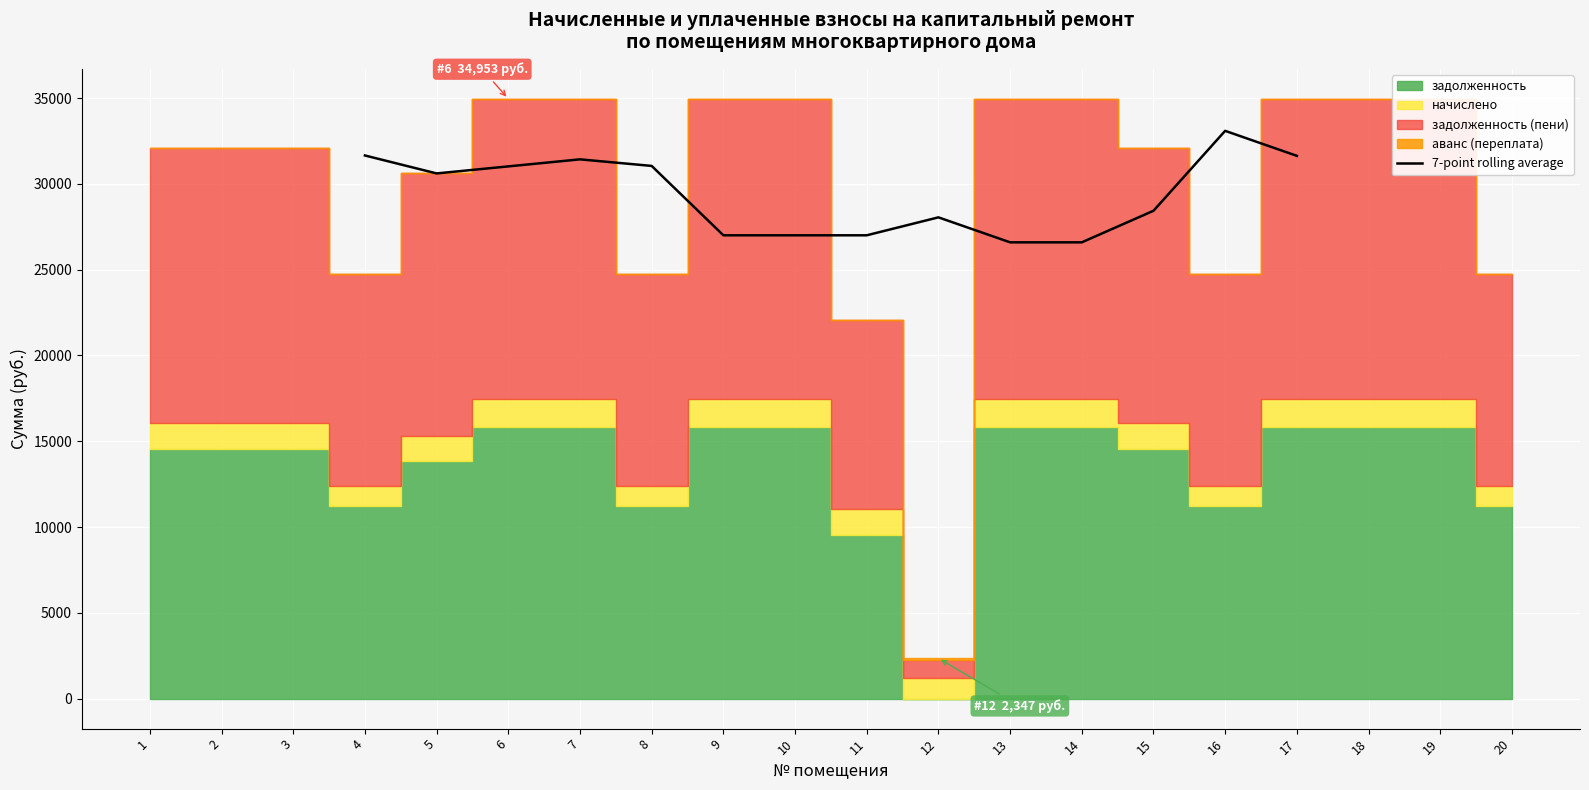

The value of 7-point rolling average at 5 is 15963.5. True or false?

False